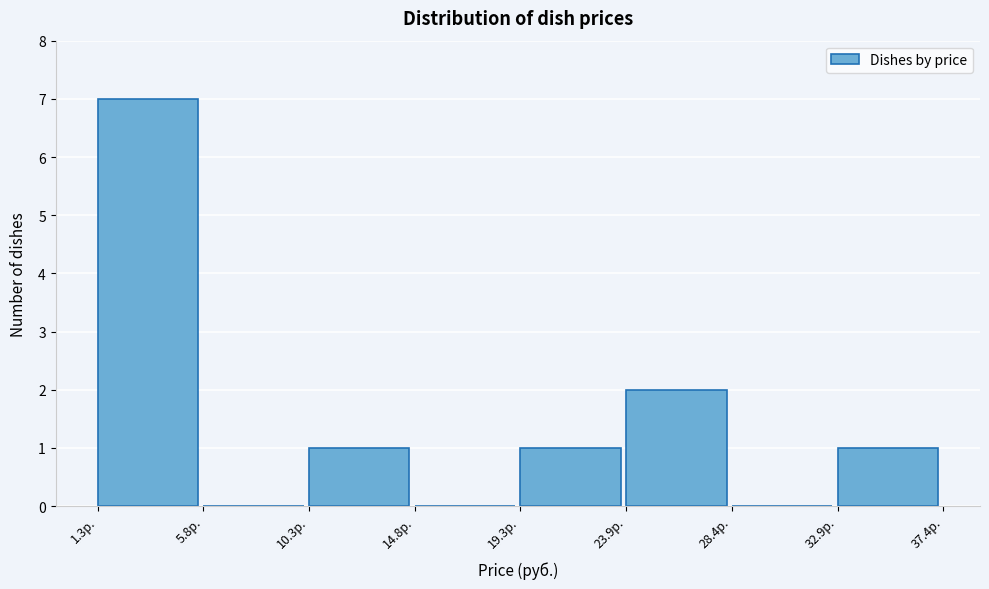

Reading left to right, list every bar in this chart as the range it spans on the x-axis followed by its height. Neither the bar edges nor the heights are printed on the chart, so give them approximately, as read against the axes.

1.5 to 6.0: 7
6.0 to 10.5: 0
10.5 to 15.0: 1
15.0 to 19.5: 0
19.5 to 24.0: 1
24.0 to 28.5: 2
28.5 to 33.0: 0
33.0 to 37.5: 1